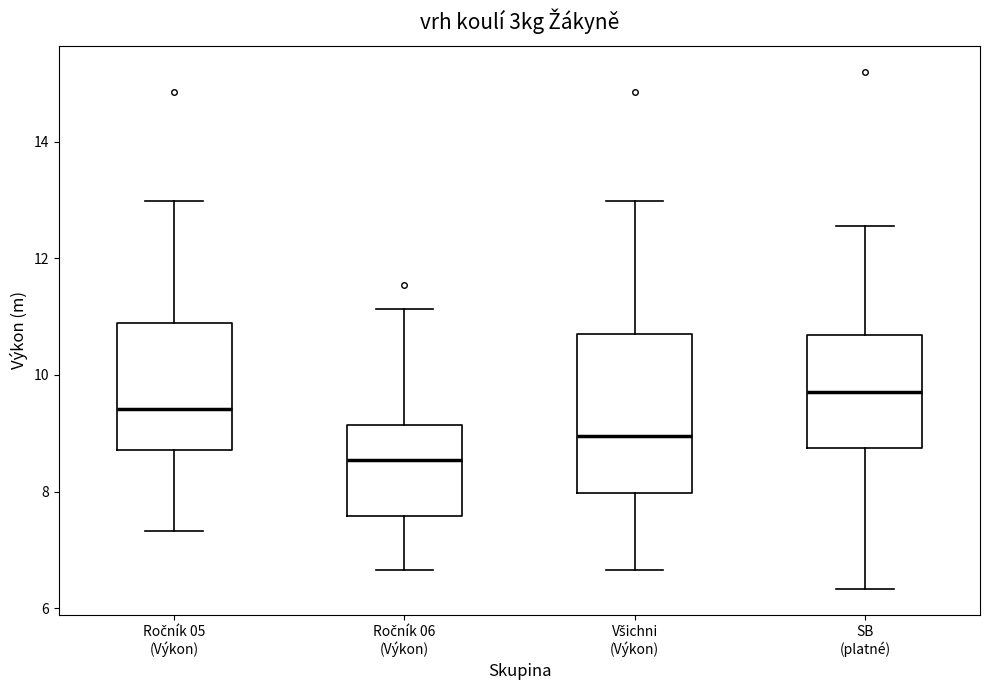

Reading left to right, read every box against the y-axis: the position of its median line, the range the box covers, and the ends of its whiskers. The values are not printed on the chart, so give them approximately, as read against the axis.

Ročník 05 (Výkon): median 9.4, box 8.8 to 10.8, whiskers 7.4 to 13.0
Ročník 06 (Výkon): median 8.6, box 7.6 to 9.2, whiskers 6.6 to 11.2
Všichni (Výkon): median 9.0, box 8.0 to 10.8, whiskers 6.6 to 13.0
SB (platné): median 9.8, box 8.8 to 10.6, whiskers 6.4 to 12.6